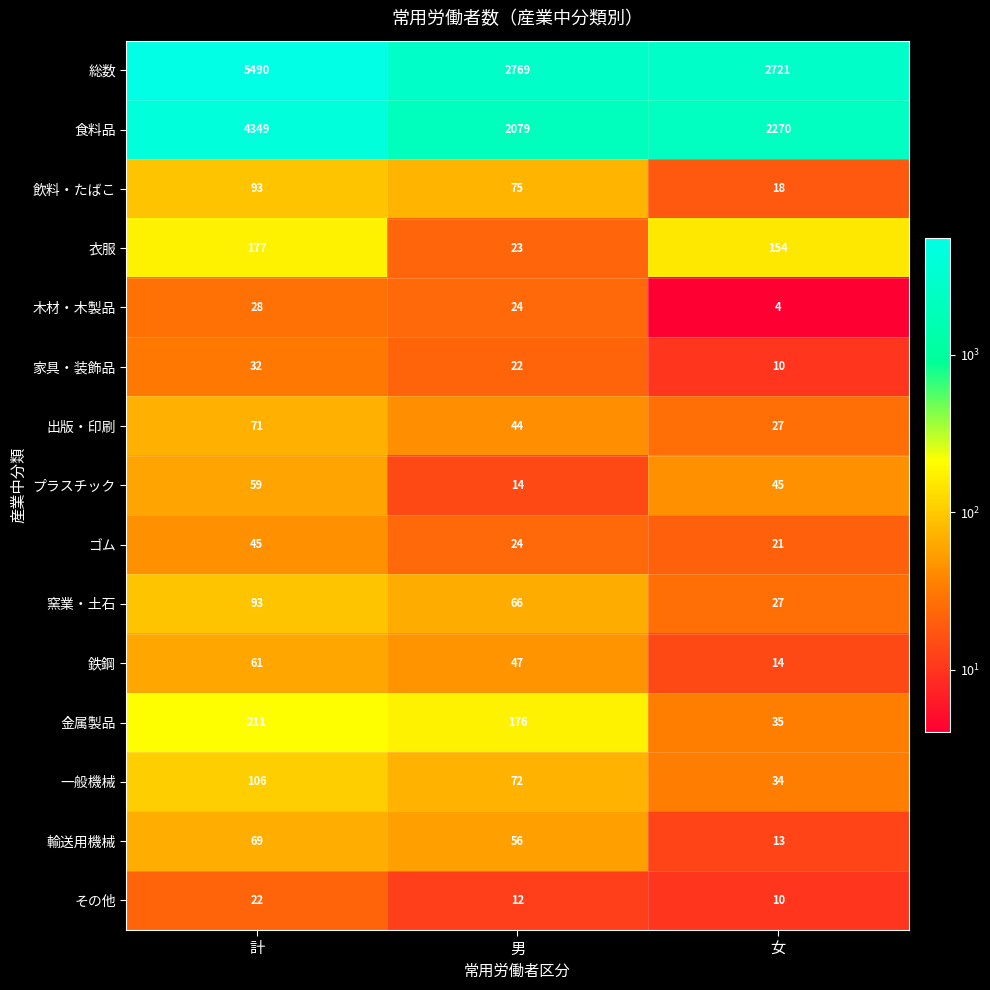

At how many categories does at least one series exceed 3538?

1